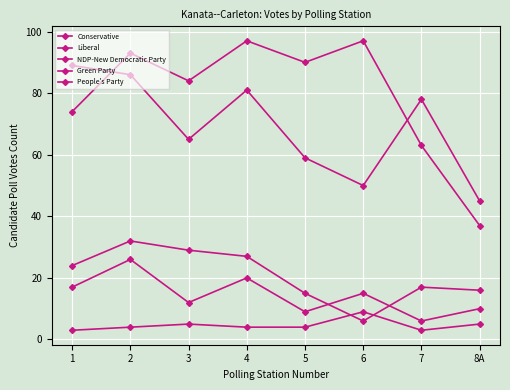

True or false: Green Party and People's Party cross at least once.

False